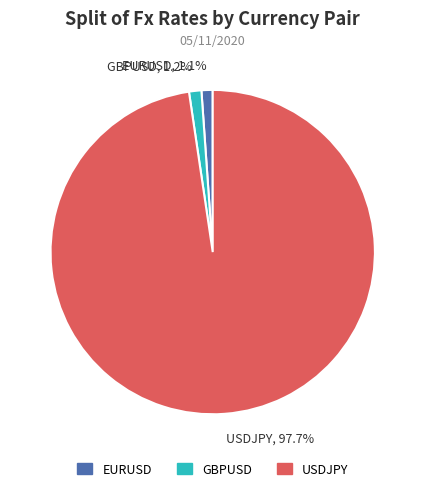

Count the number of slices in the pie.

3